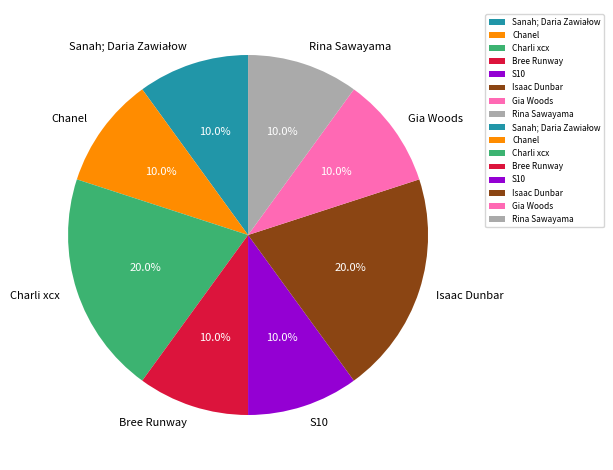

What is the ratio of the value at Isaac Dunbar to the value at Bree Runway?

2.0